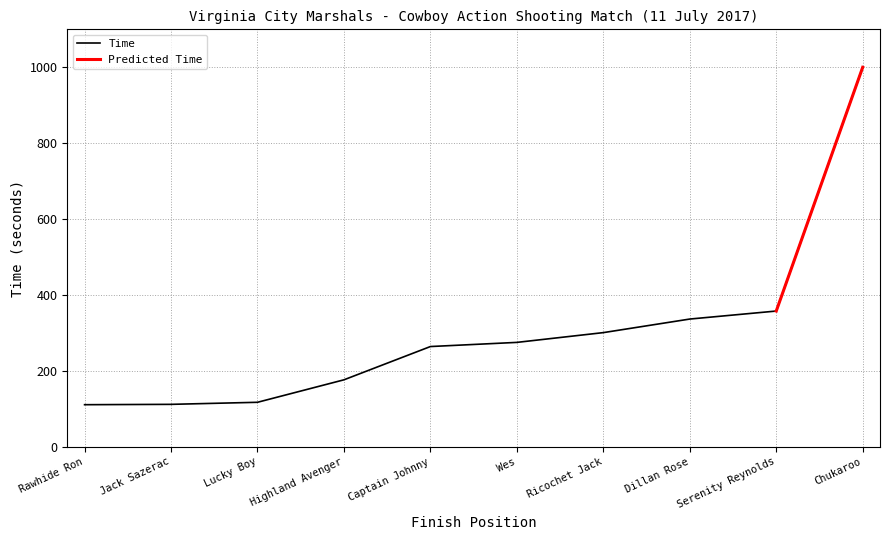

At which label does Time reach its peak?

Chukaroo